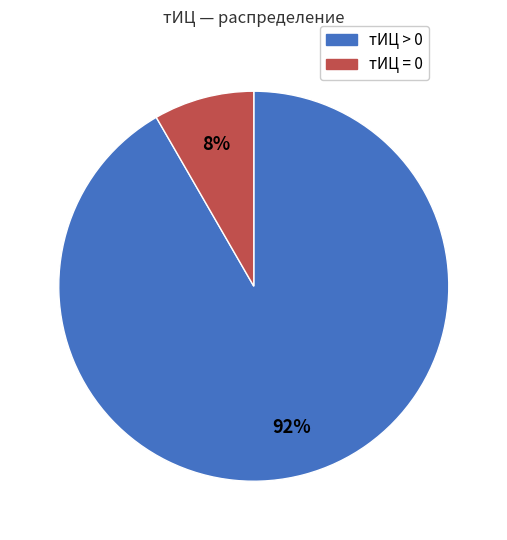

Is there any slice that represents more than half of the pie?

Yes